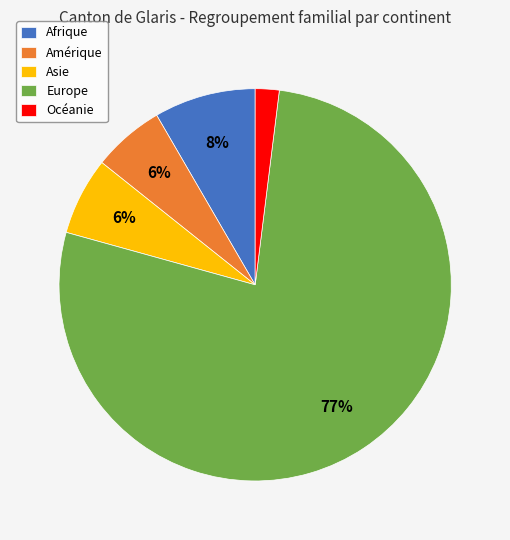

Which has a higher value, Asie or Europe?

Europe